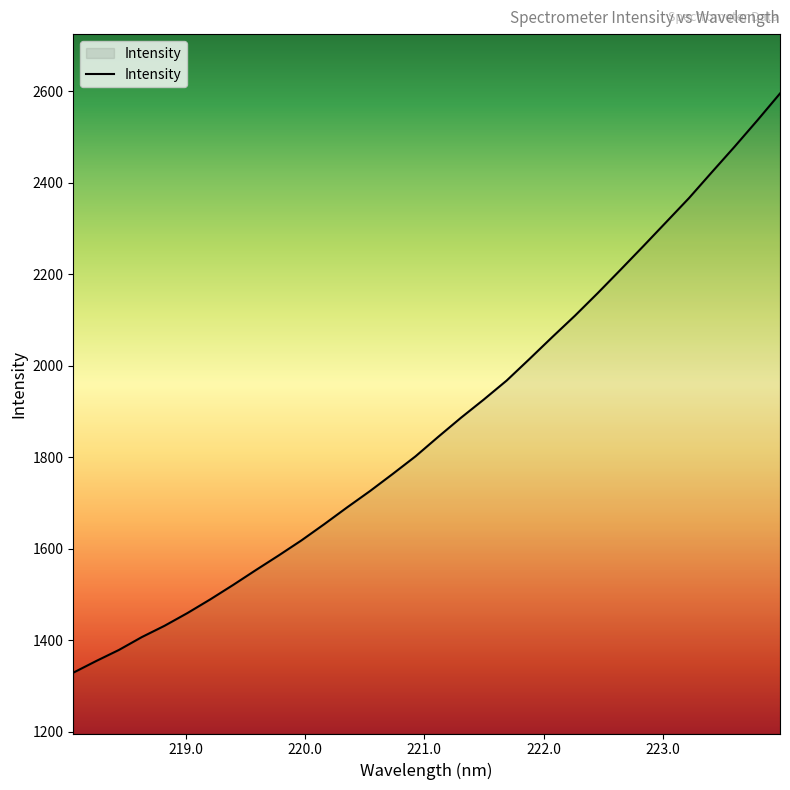

True or false: there are more than 0 points higher than both neighbors.

False